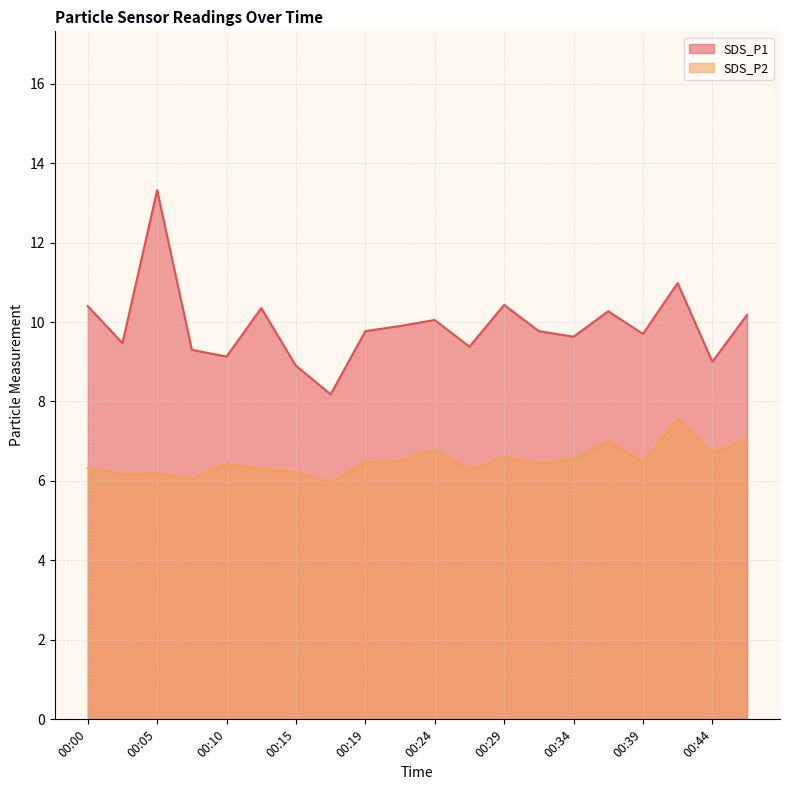

At which category is the sum across all series the highest?

00:05